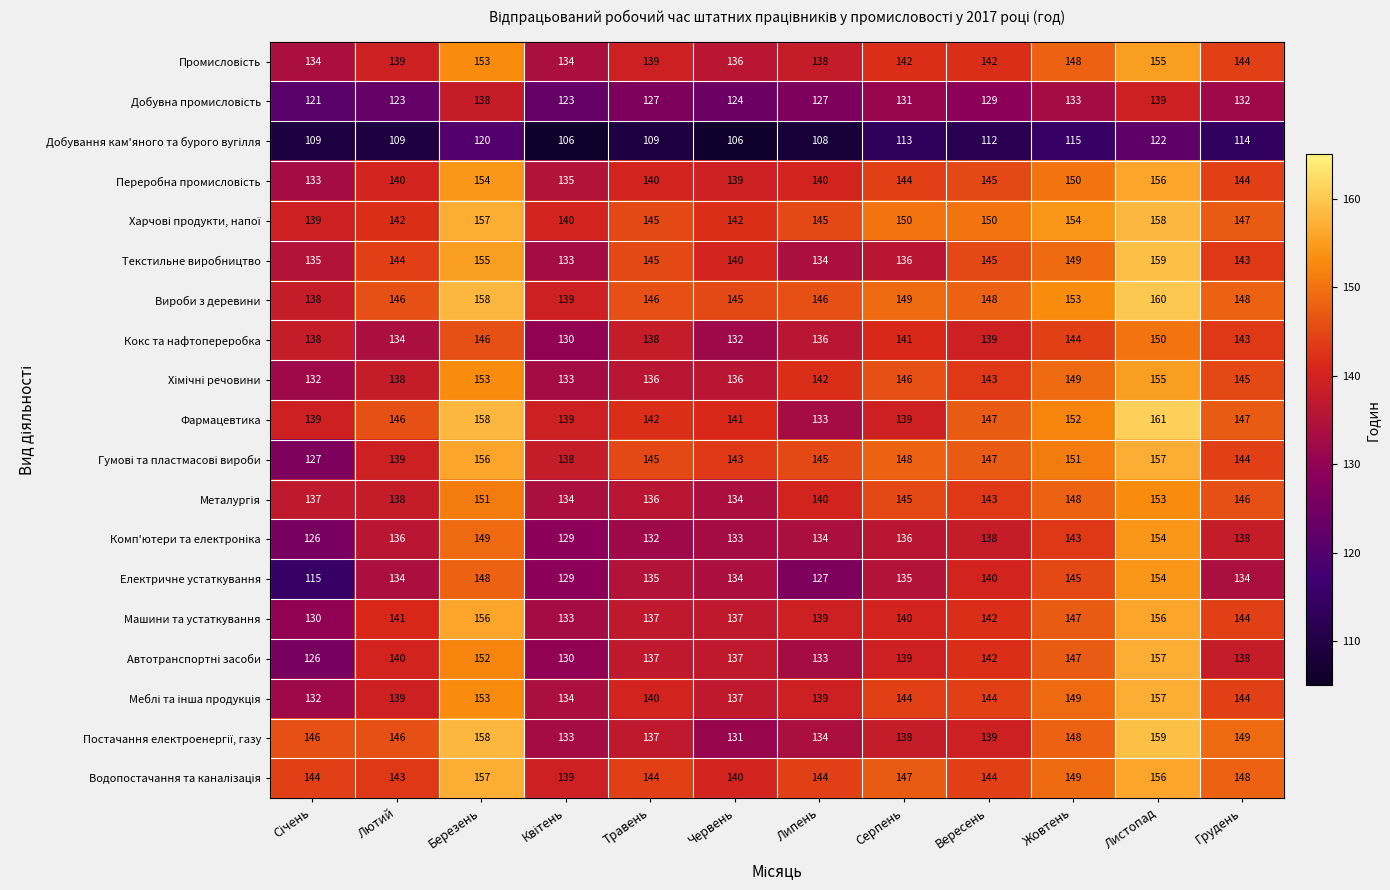

How many categories are shown in the chart?

12